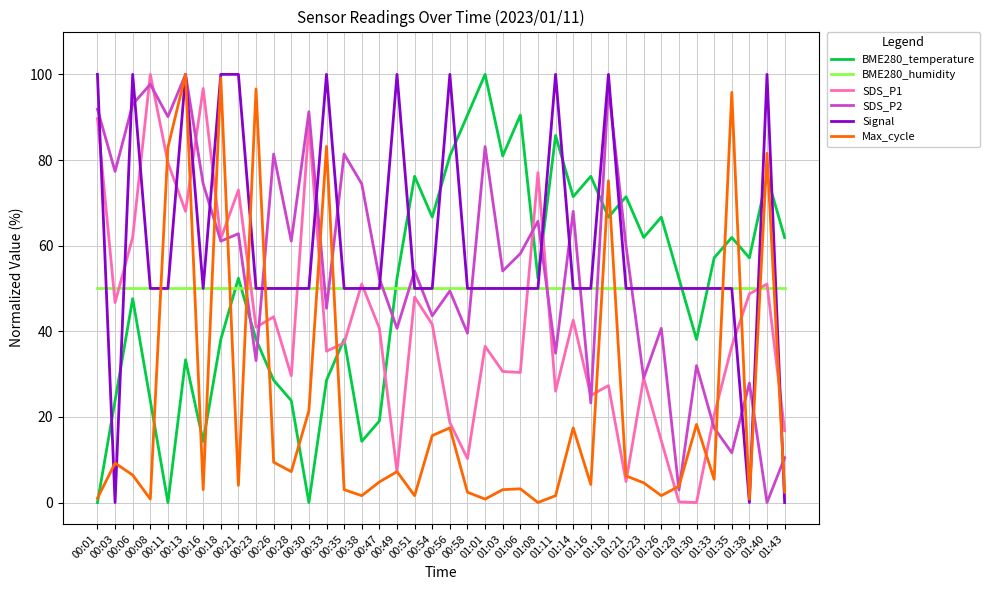

What is the greatest value displayed?

100.0